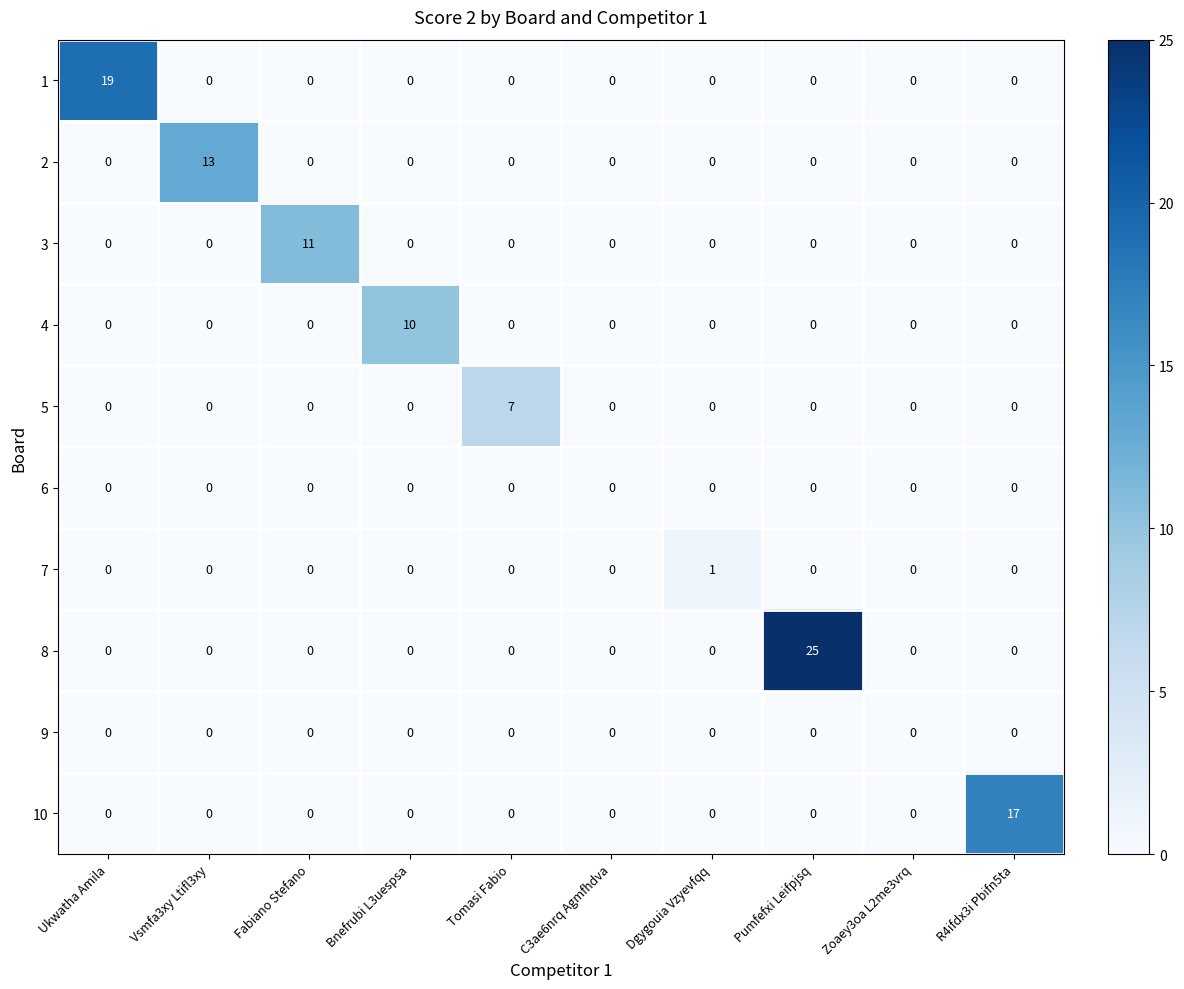

How many data points does each series have?

10